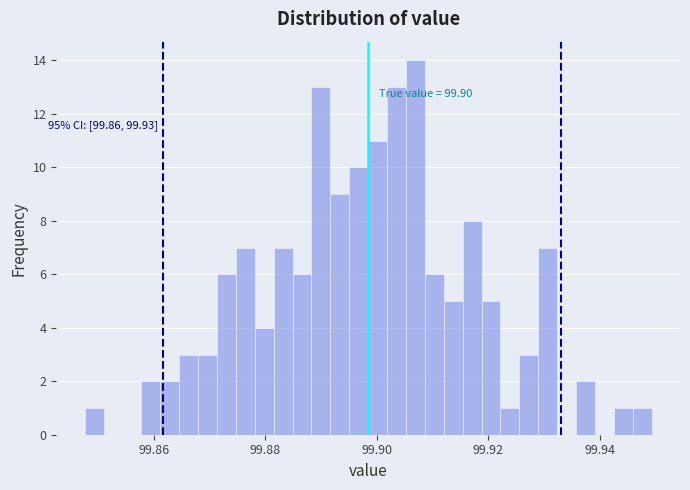

Read against the x-axis, roughly where is the centre of the tallest bar?

99.906